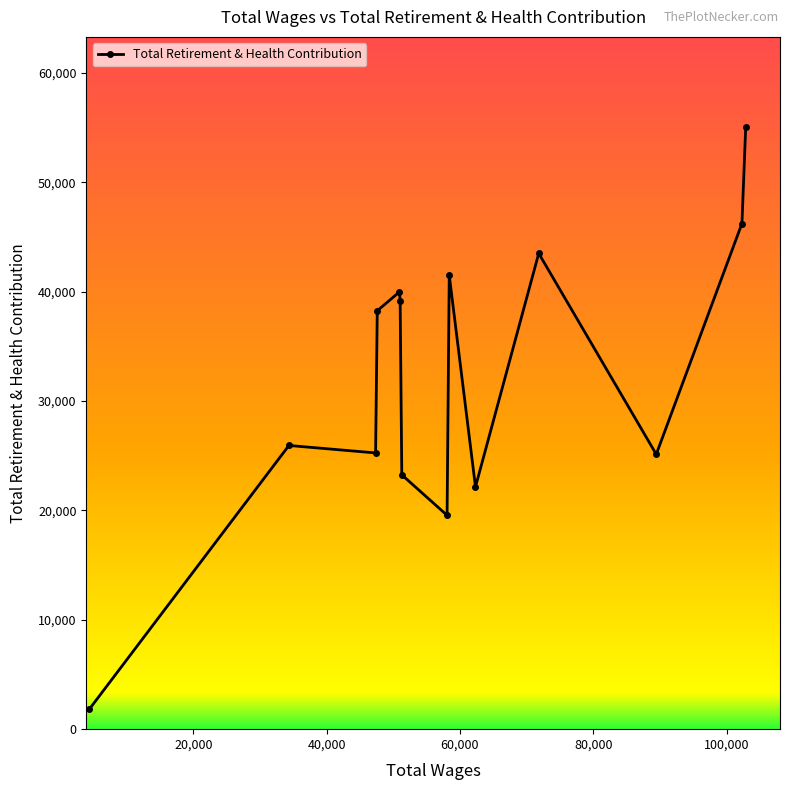

What is the value of the 6th point from the left?

39147